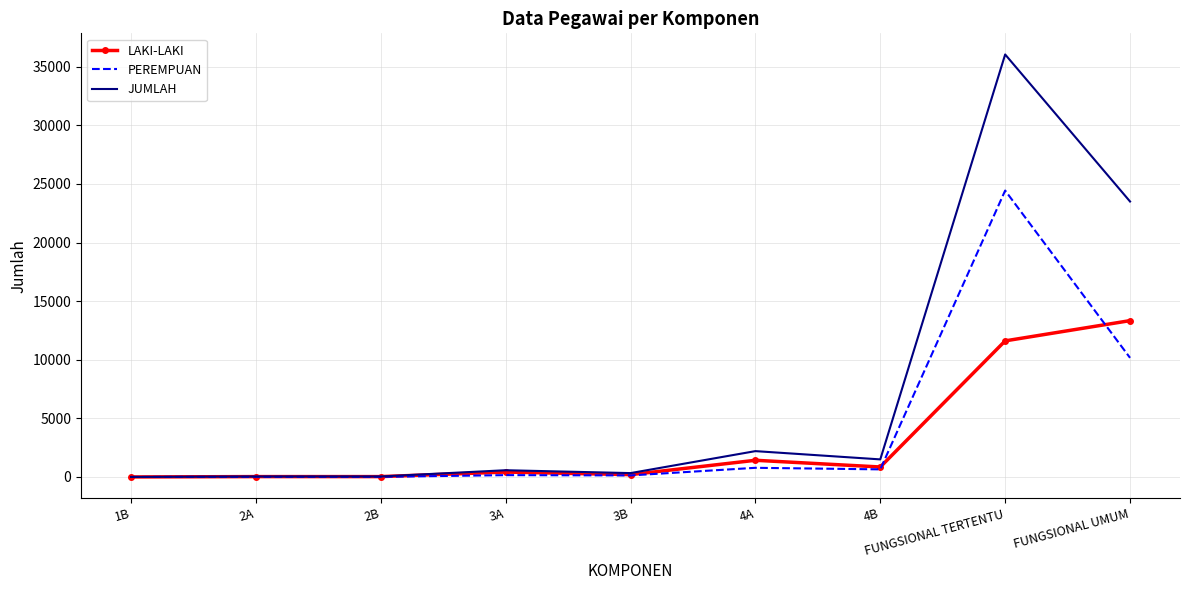

Where is JUMLAH nearest to the value 18021?

FUNGSIONAL UMUM